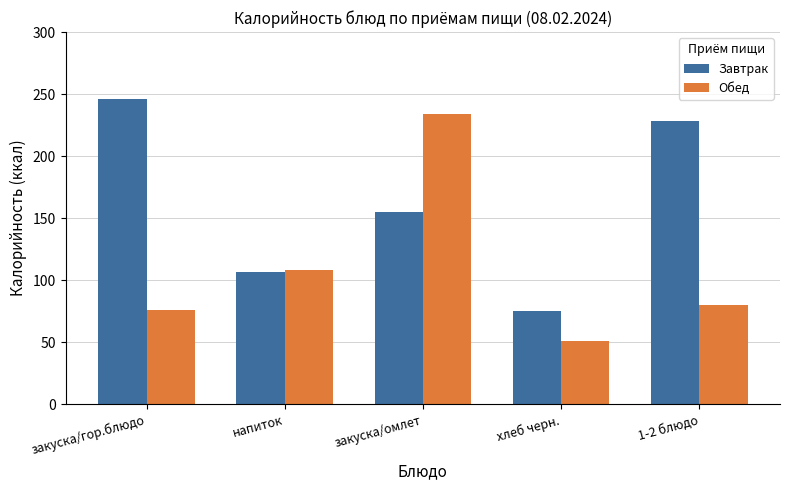

What value does the Завтрак series have at хлеб черн.?

74.8